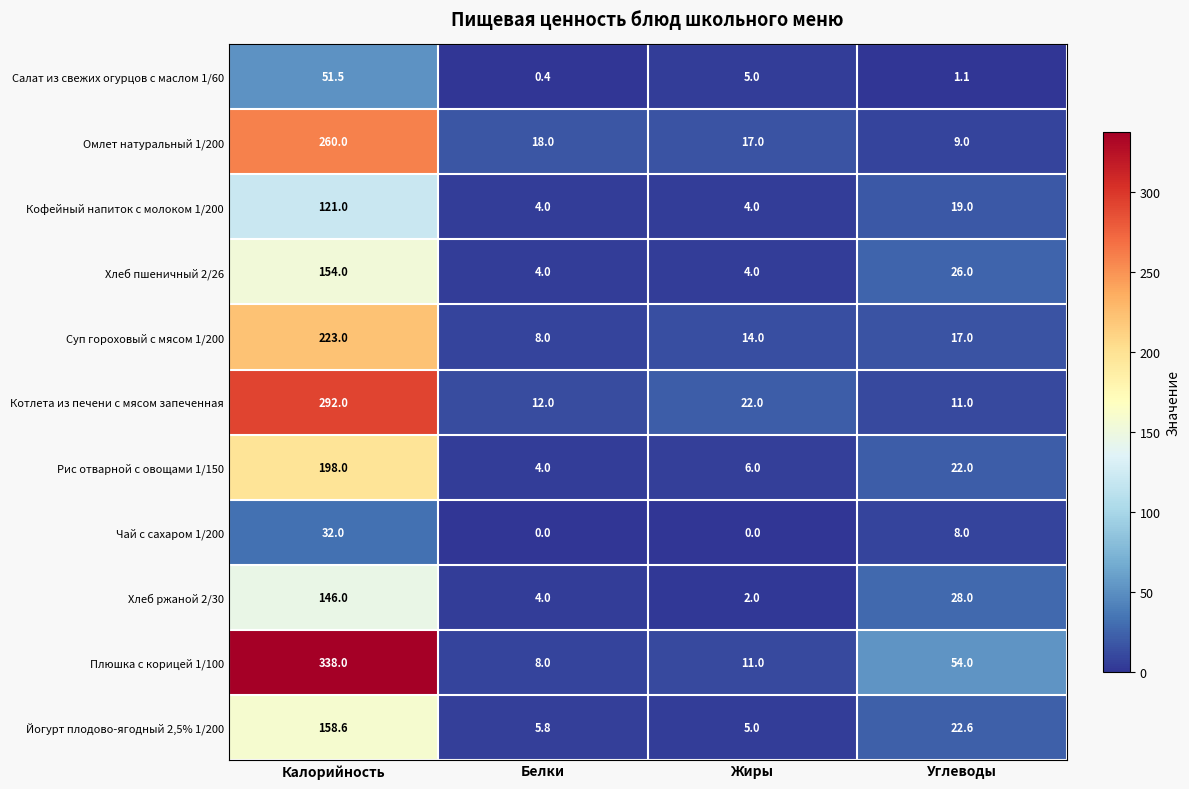

Which series has the largest total across all categories?

Плюшка с корицей 1/100